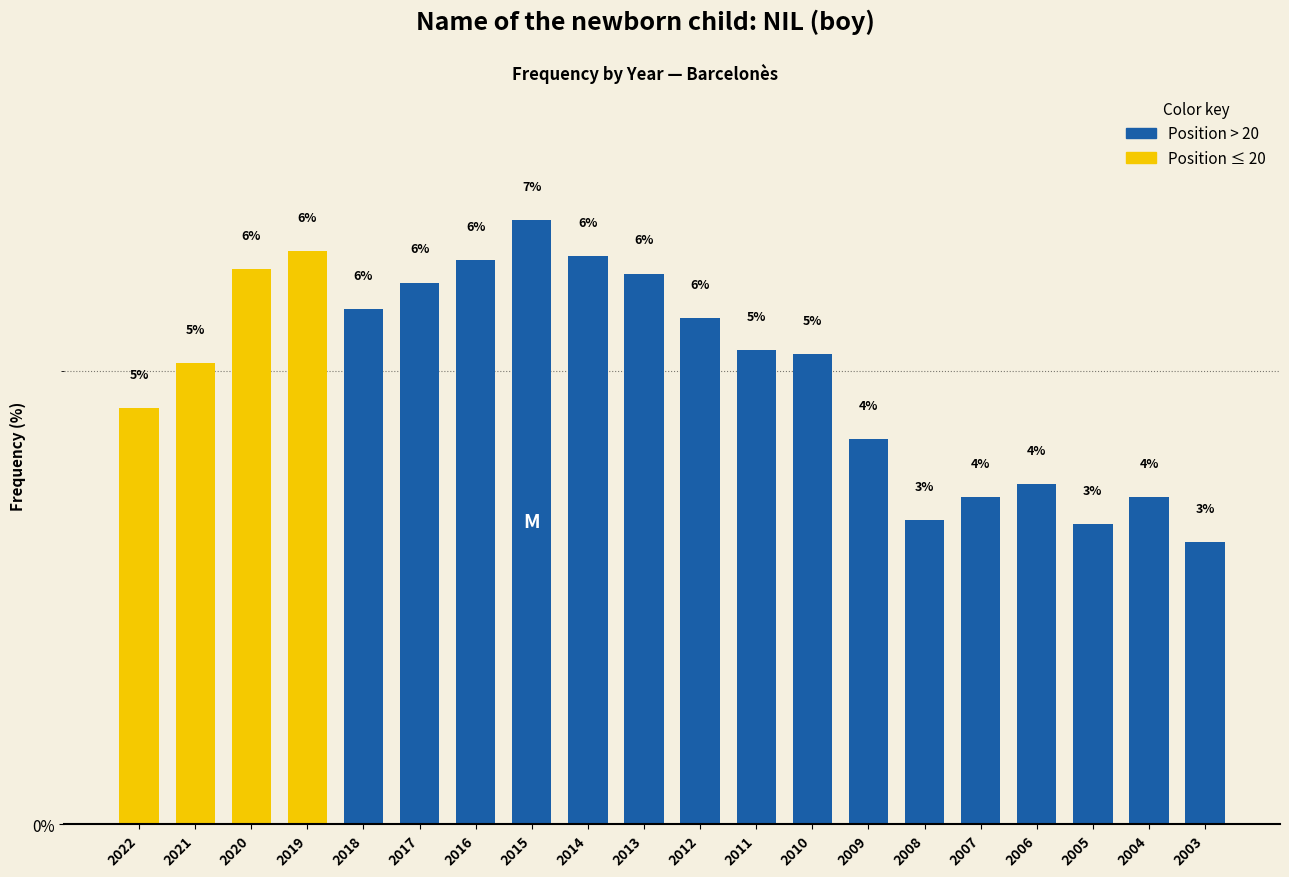

How many bars are there in total?

20